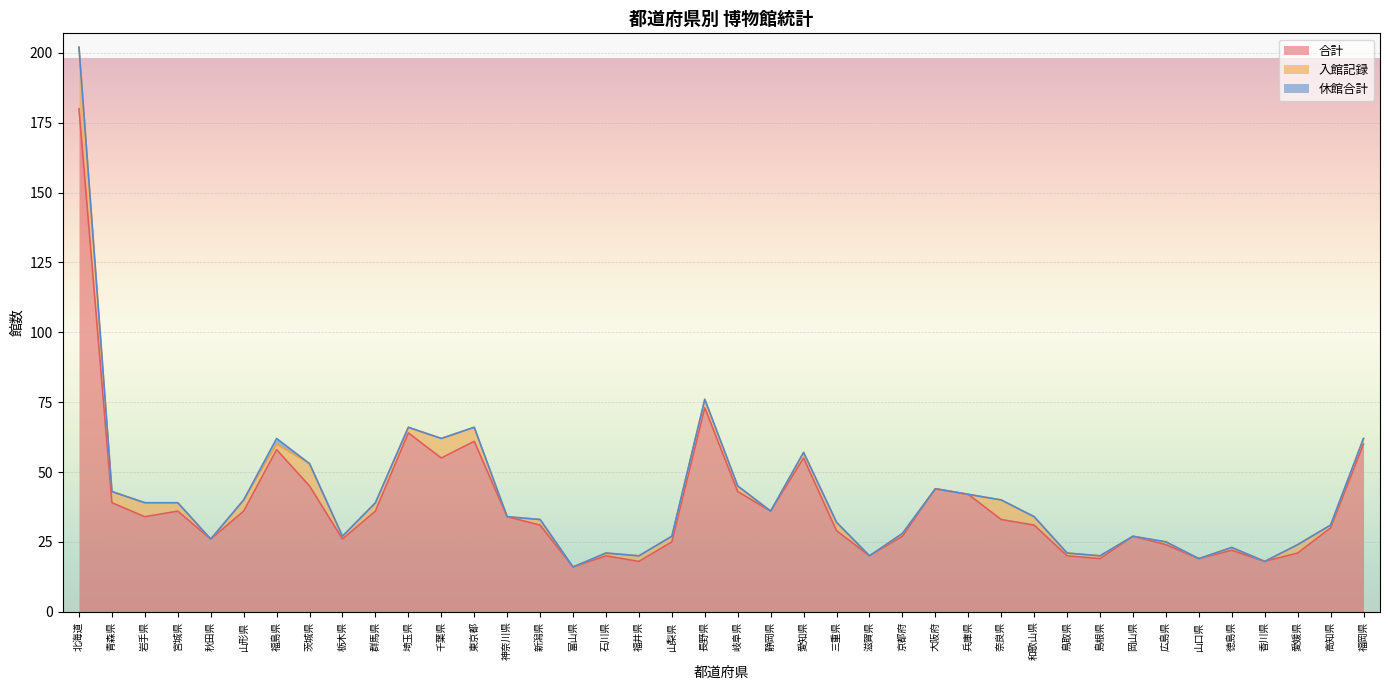

At which label does 合計 reach its peak?

北海道